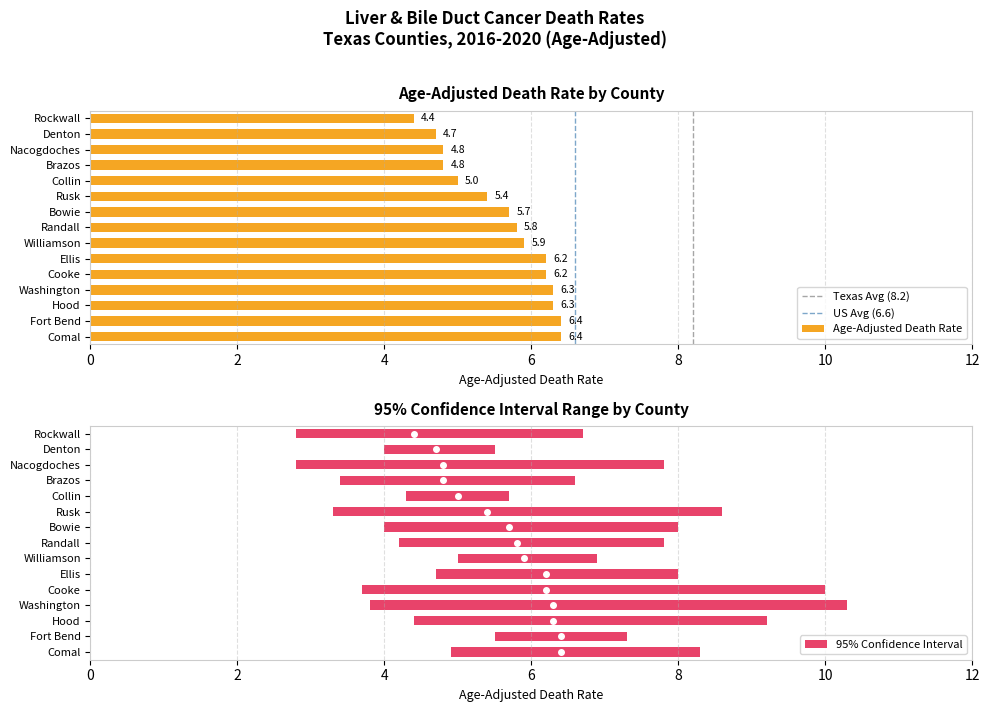

At how many categories does at least one series exceed 10?

1